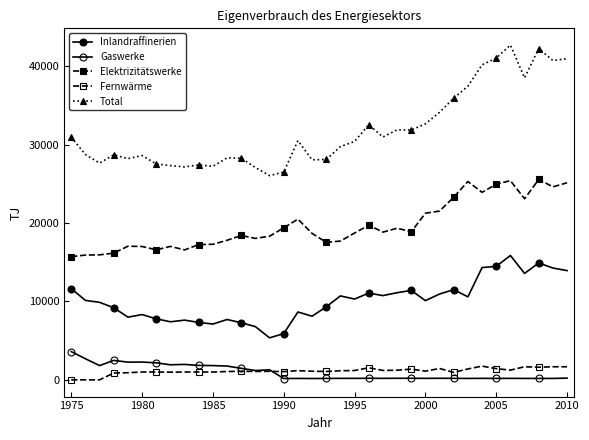

How many data points does each series have?

36